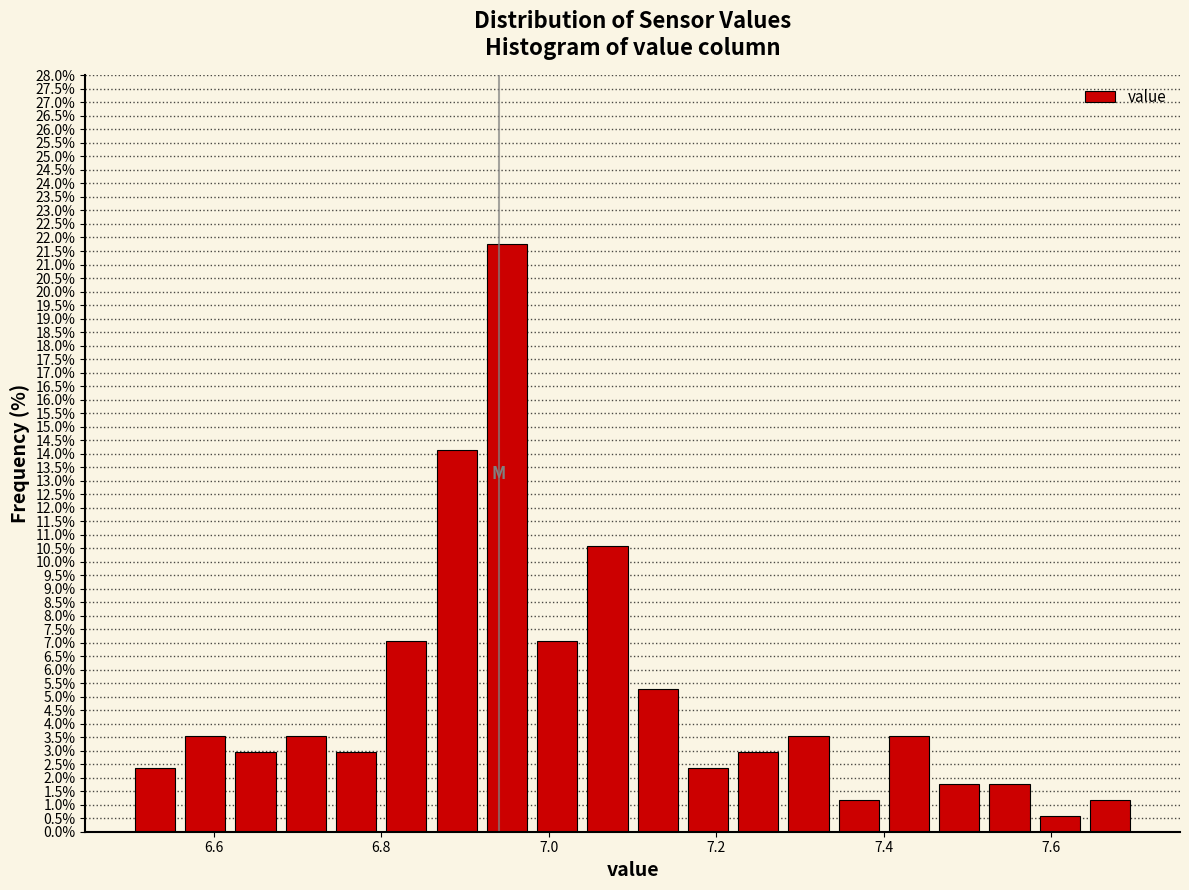

Around what value on the x-axis is the tallest bar? Give the approximate position of its centre, as read against the axis.

6.96